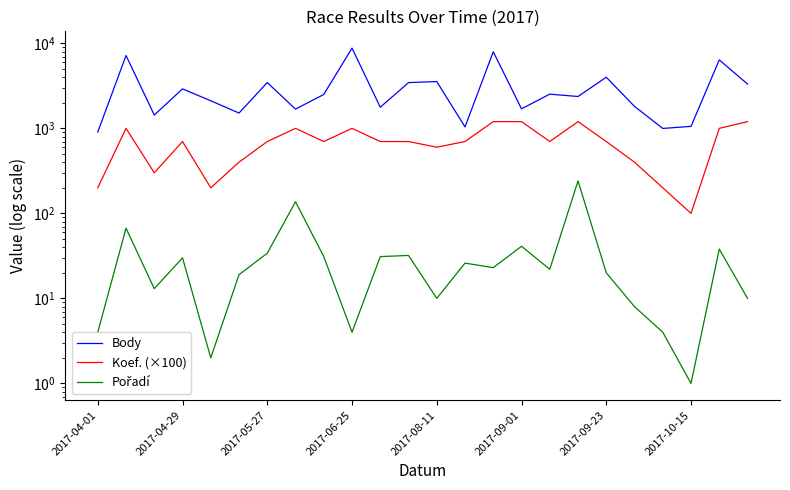

How many interior local valleys does the Koef. (×100) series have?

6